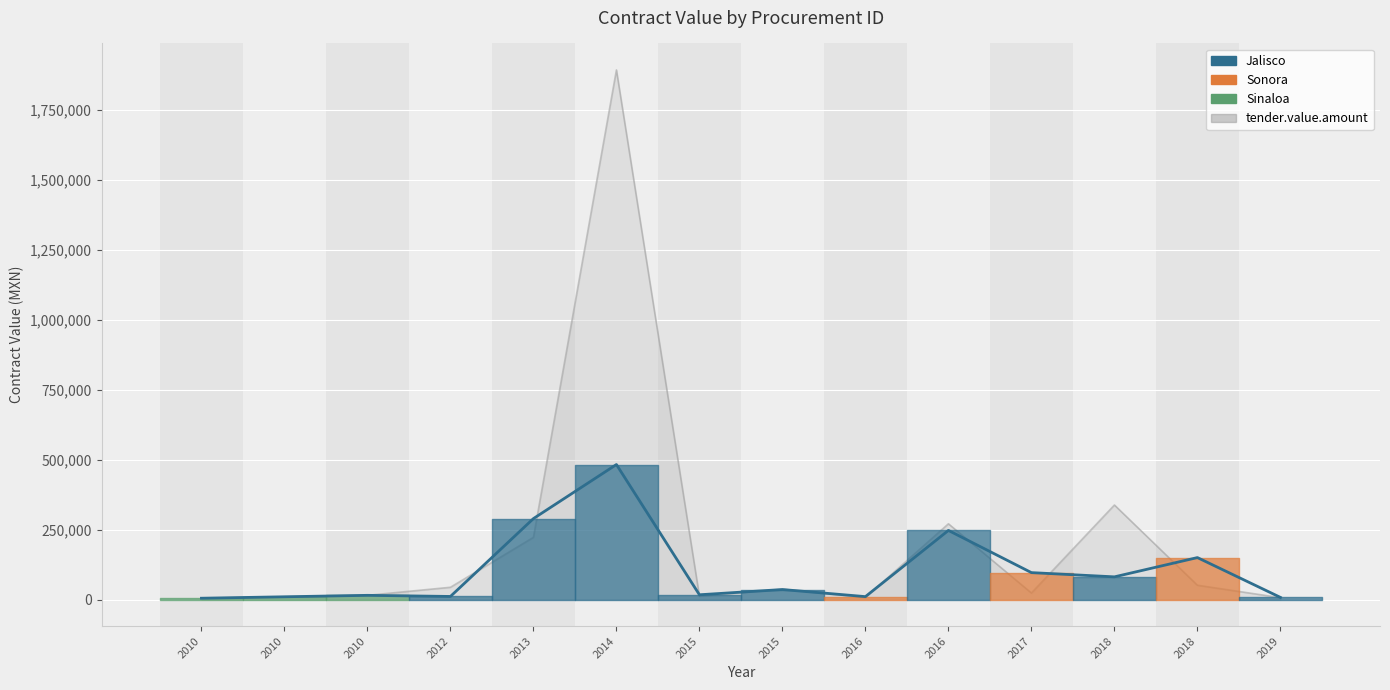

At which label is the value closest to 244129?

2016